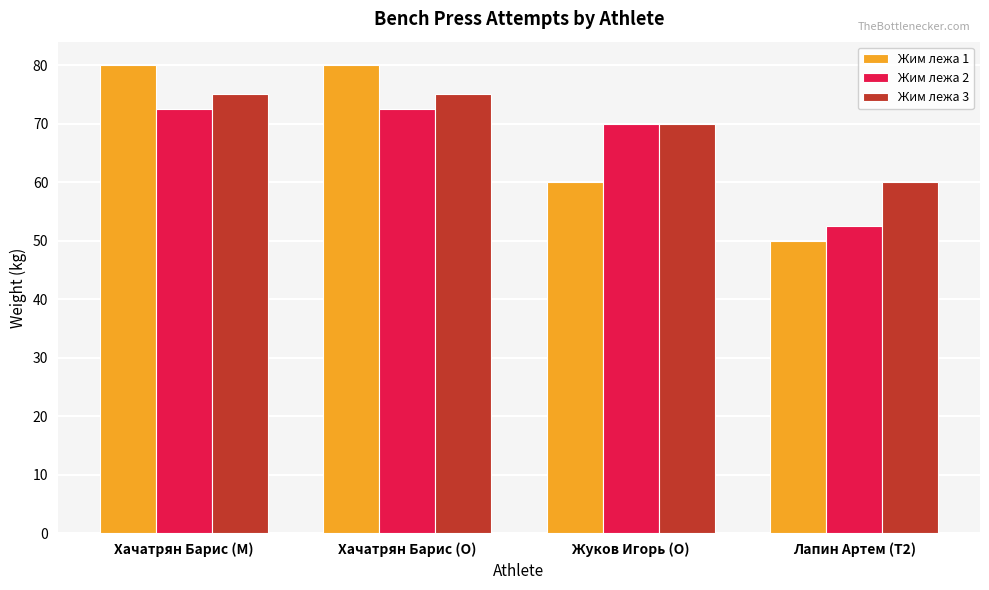

Is it true that Жим лежа 2 equals 108.4 at Хачатрян Барис (O)?

False